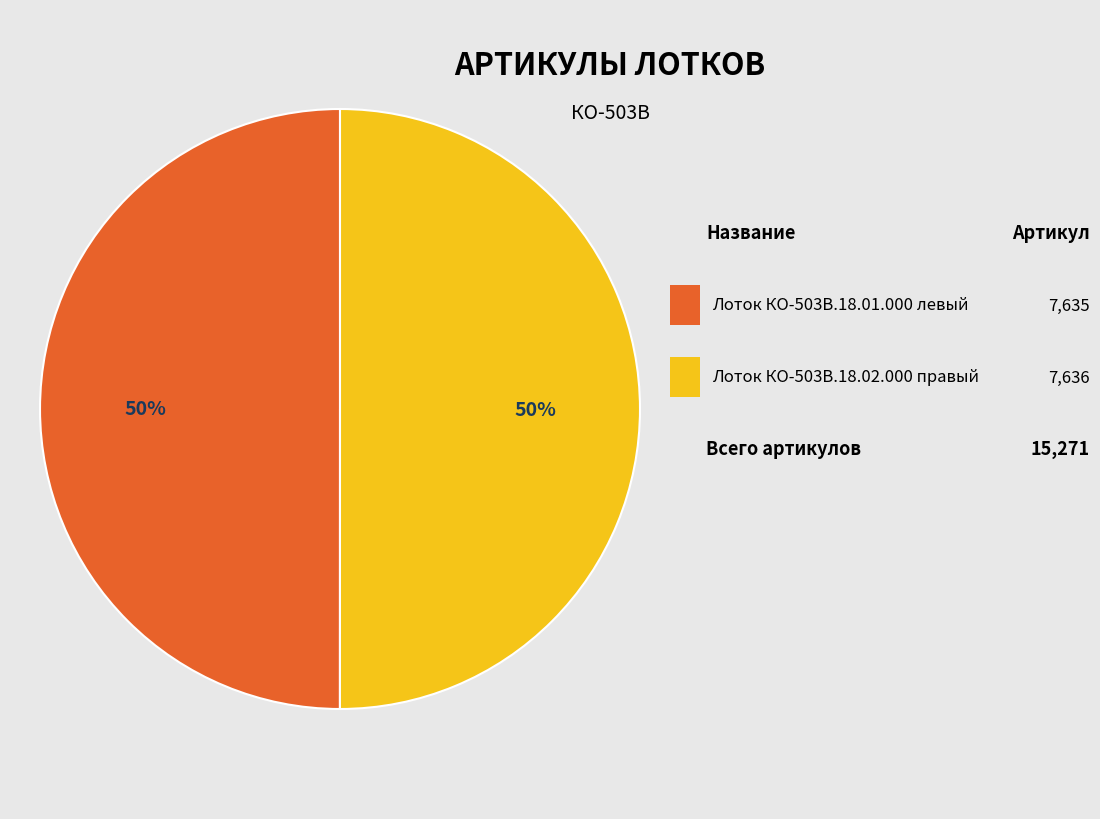

How many segments does this pie chart have?

2